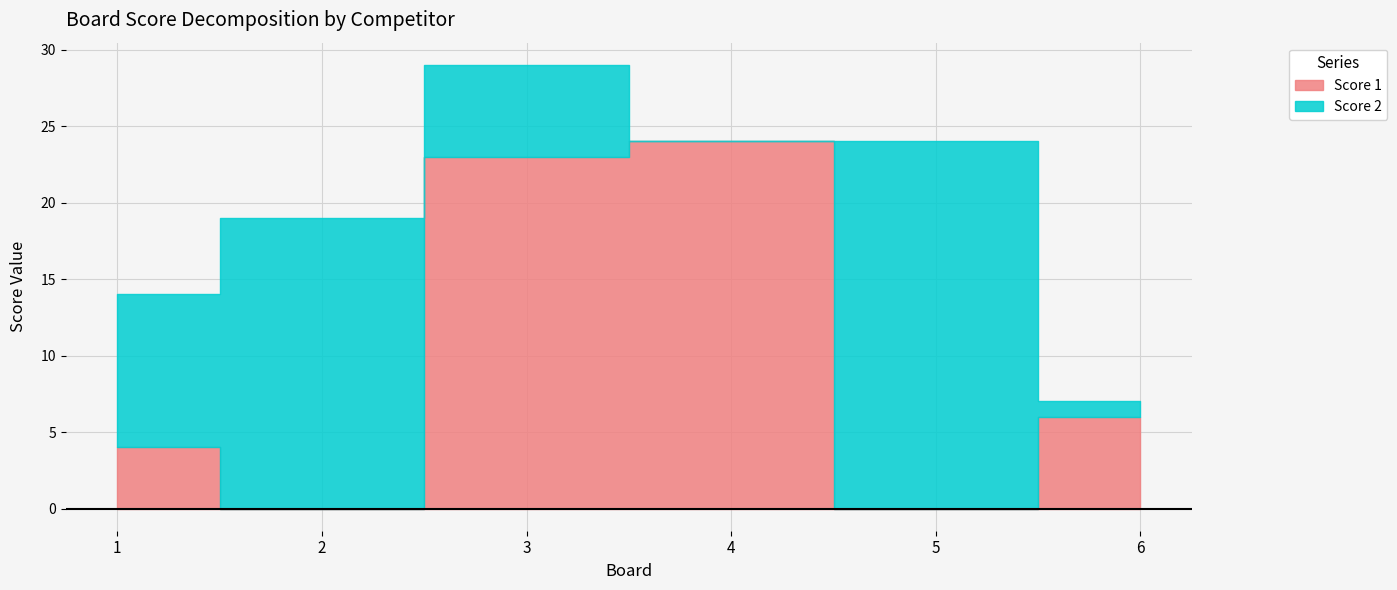

What is the value of the Score 1 point at the 1st from the left?

4